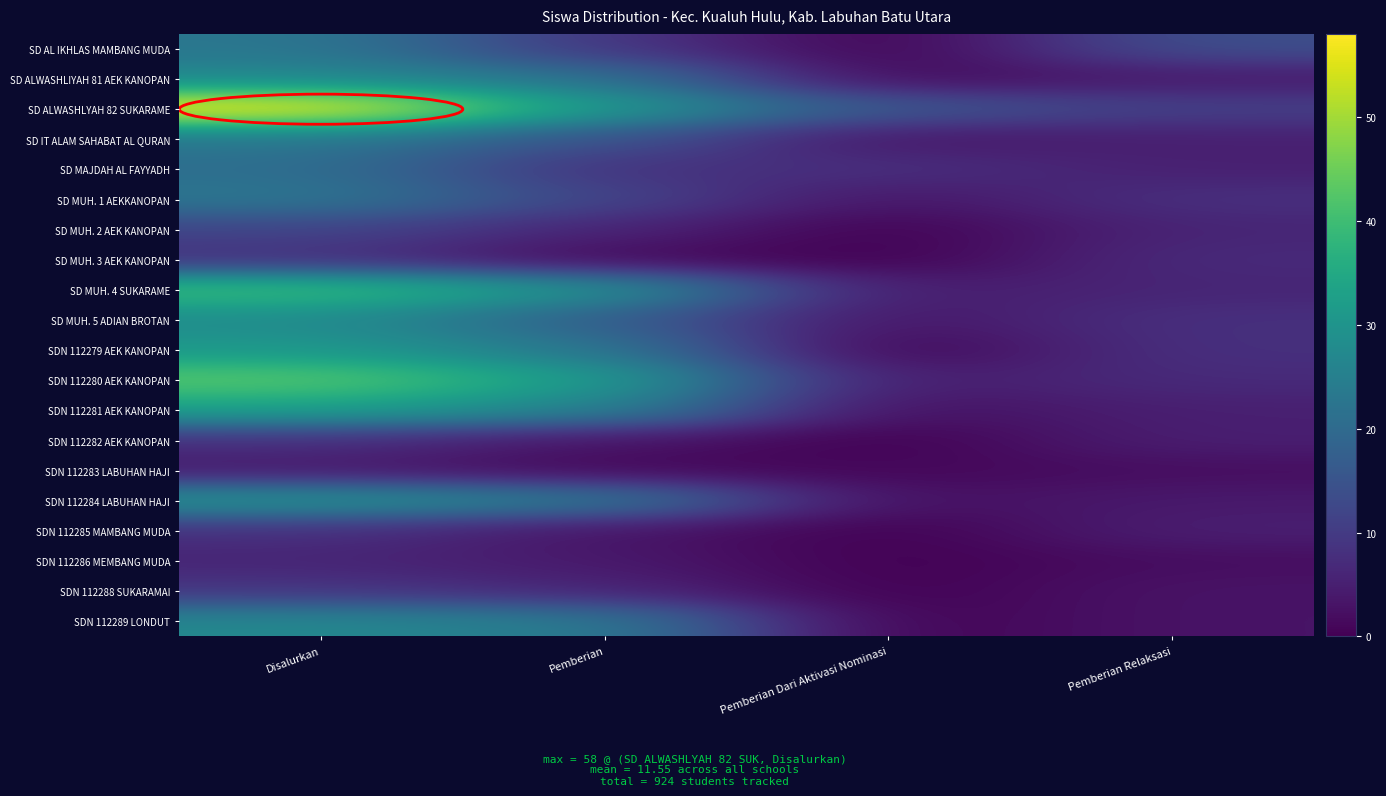

Rank the series at Pemberian Dari Aktivasi Nominasi from highest to lowest value.

SD ALWASHLYAH 82 SUKARAME, SD MAJDAH AL FAYYADH, SD MUH. 4 SUKARAME, SDN 112280 AEK KANOPAN, SD IT ALAM SAHABAT AL QURAN, SD MUH. 1 AEKKANOPAN, SD MUH. 5 ADIAN BROTAN, SDN 112281 AEK KANOPAN, SDN 112284 LABUHAN HAJI, SD ALWASHLIYAH 81 AEK KANOPAN, SDN 112283 LABUHAN HAJI, SD AL IKHLAS MAMBANG MUDA, SD MUH. 2 AEK KANOPAN, SD MUH. 3 AEK KANOPAN, SDN 112279 AEK KANOPAN, SDN 112282 AEK KANOPAN, SDN 112285 MAMBANG MUDA, SDN 112286 MEMBANG MUDA, SDN 112288 SUKARAMAI, SDN 112289 LONDUT